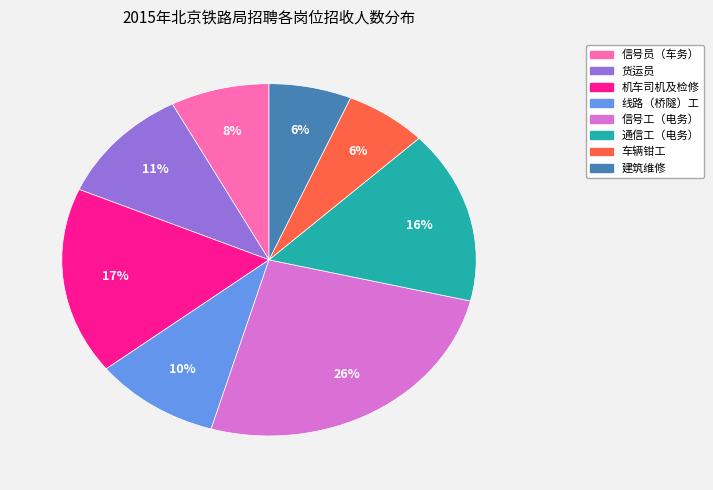

Between 信号员（车务） and 信号工（电务）, which is larger?

信号工（电务）